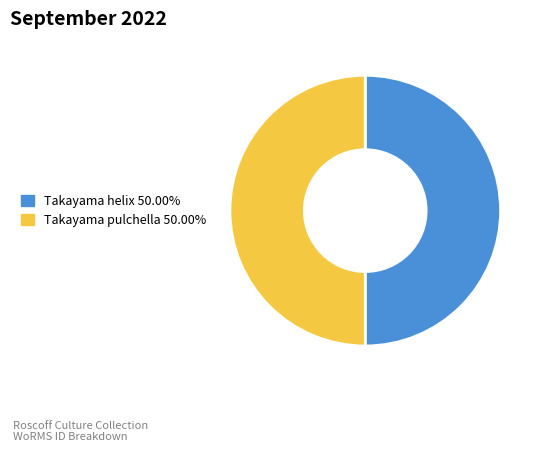

To the nearest percent, what is the average slice percentage?

50%